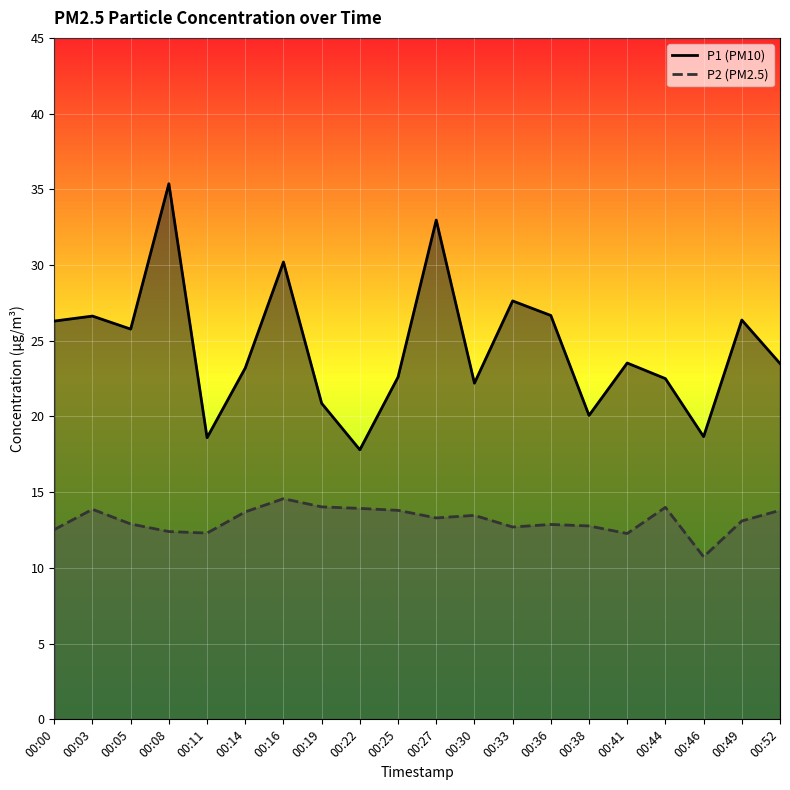

Does the chart display data point markers on the line(s)?

No